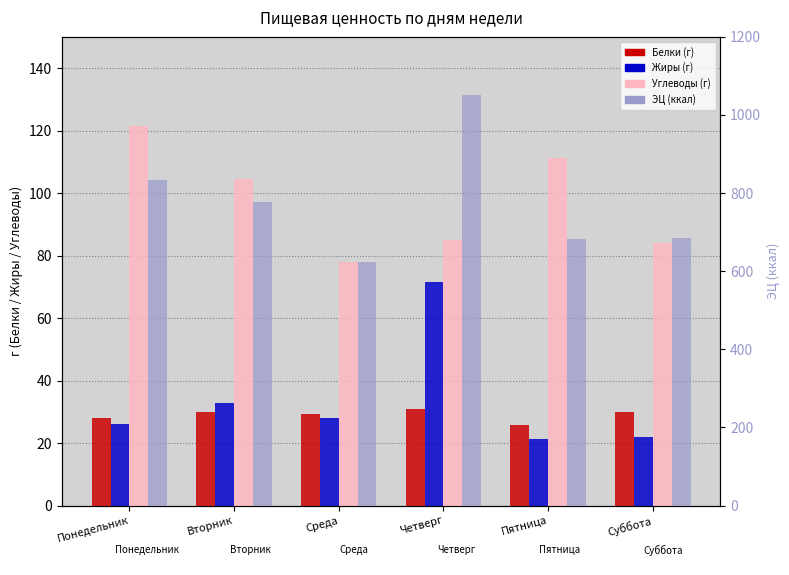

What is the difference between the Углеводы (г) values at Среда and Вторник?

26.5